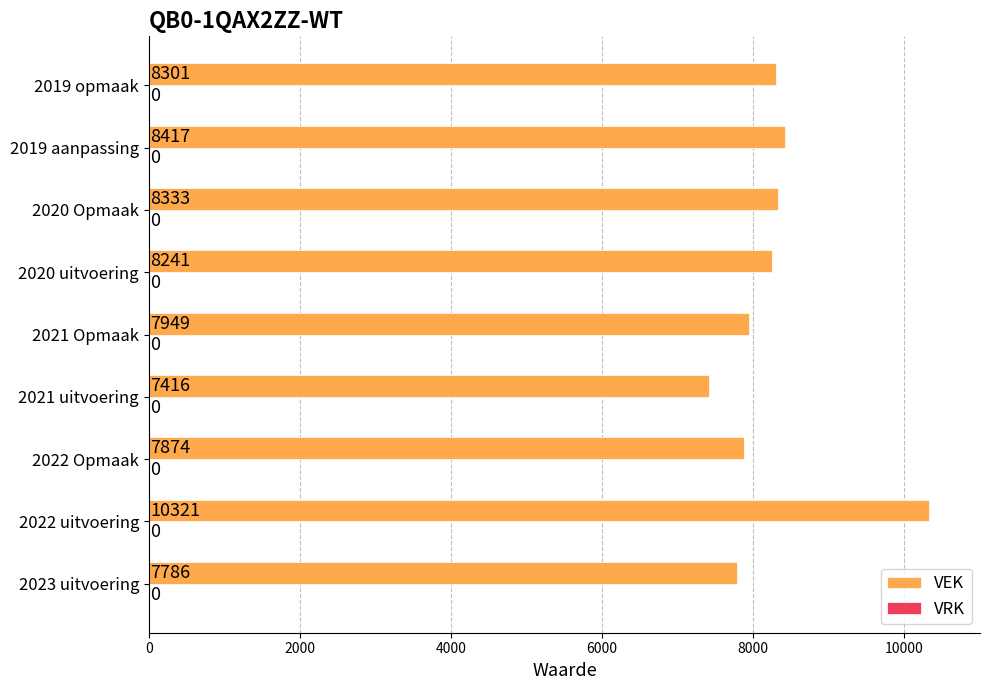

List the labels in order of value, largest first.

2022 uitvoering, 2019 aanpassing, 2020 Opmaak, 2019 opmaak, 2020 uitvoering, 2021 Opmaak, 2022 Opmaak, 2023 uitvoering, 2021 uitvoering